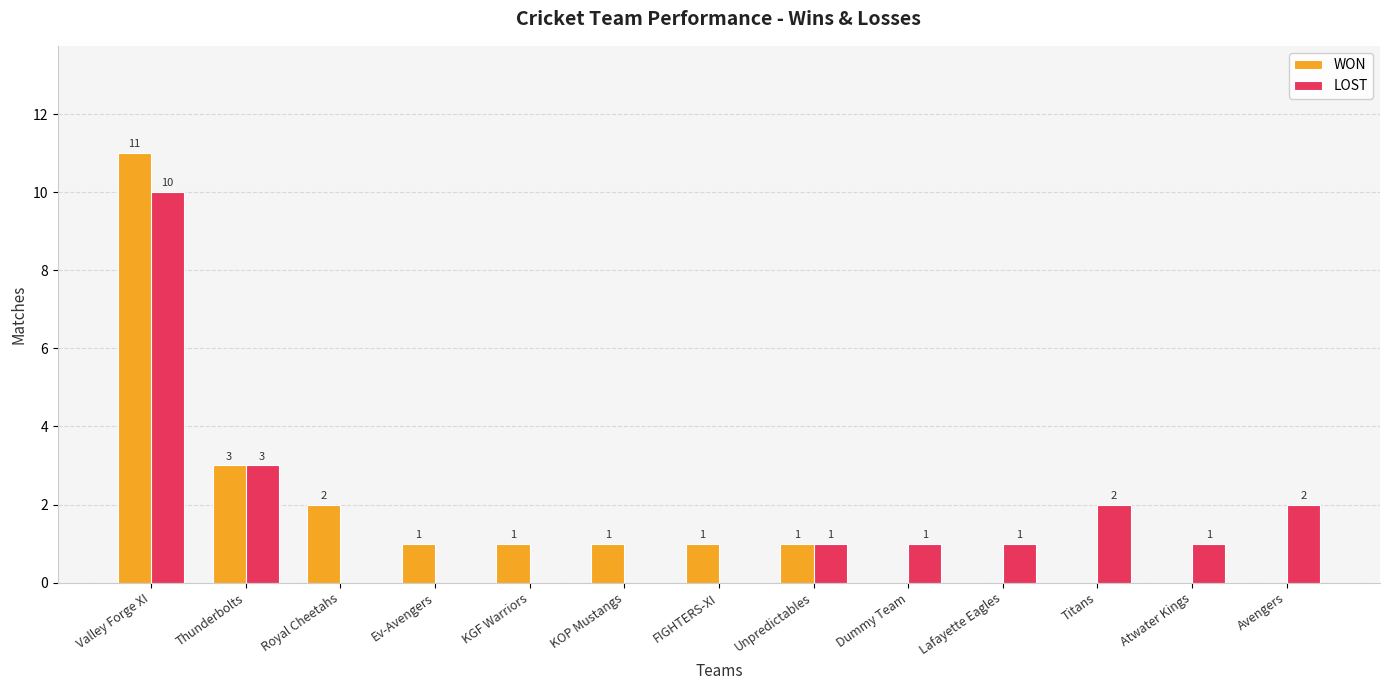

What is the sum of all LOST values?

21